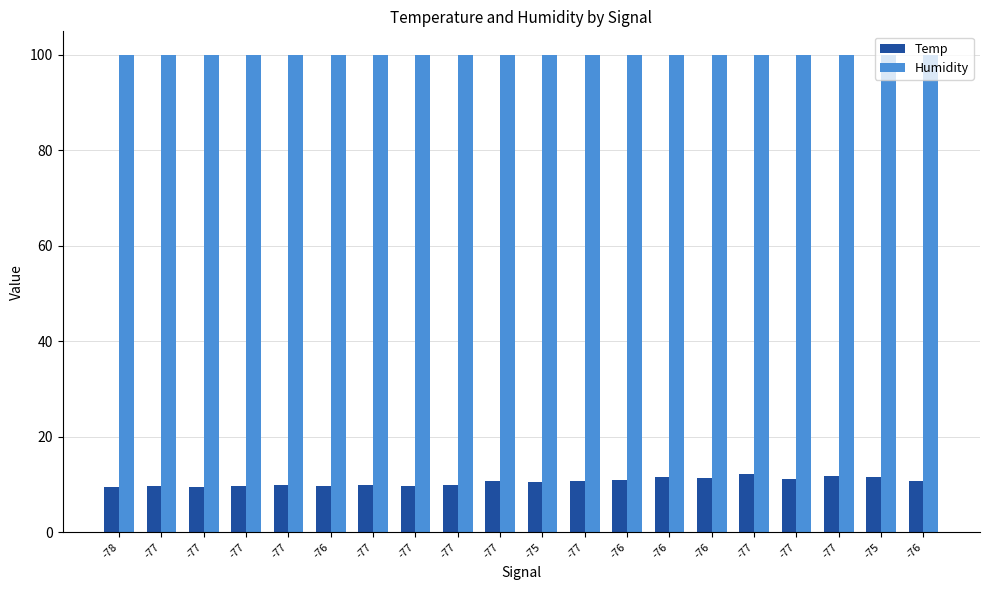

How many distinct data groups are displayed?

2